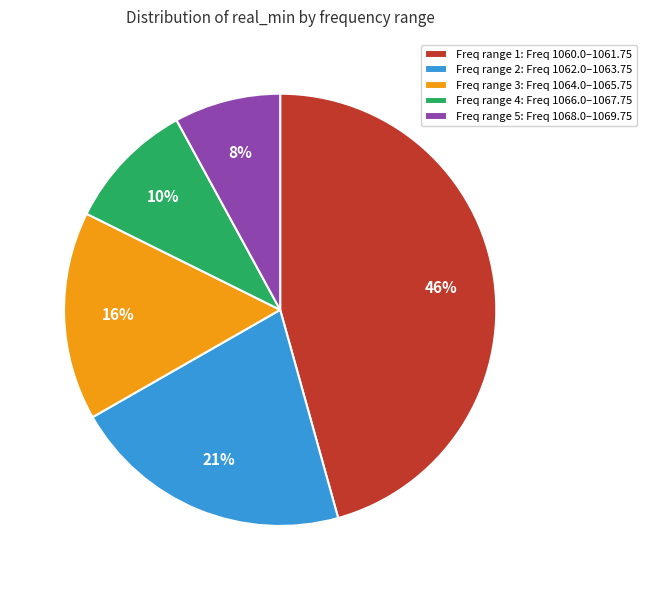

Approximately how many times larger is the value at Freq range 5: Freq 1068.0–1069.75 compared to Freq range 2: Freq 1062.0–1063.75?

0.4